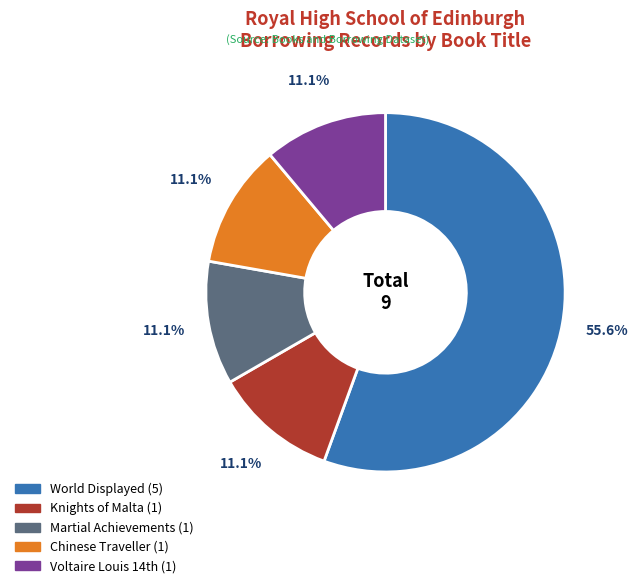

How many segments does this pie chart have?

5